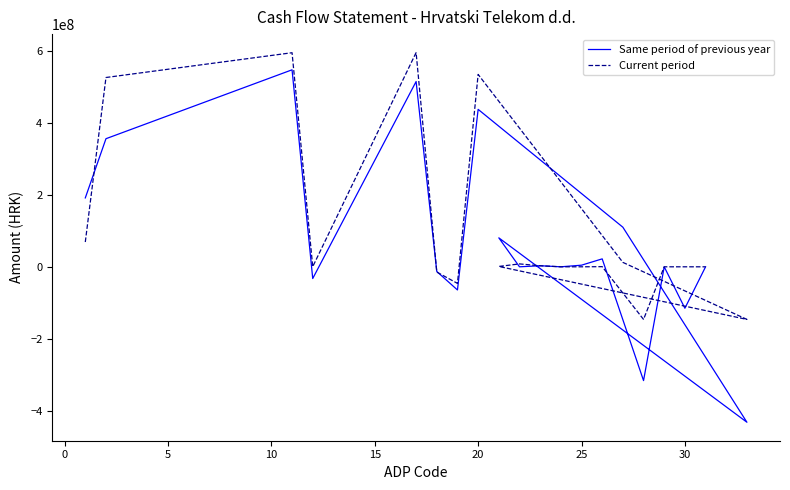

How many values in the Same period of previous year series exceed 2985319?

9